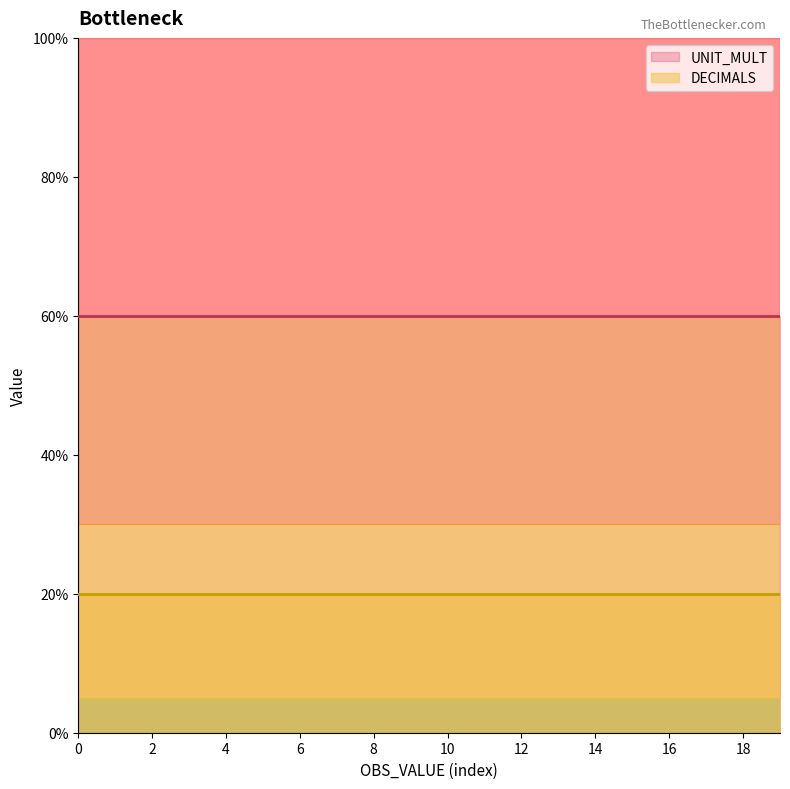

True or false: DECIMALS and UNIT_MULT intersect in this chart.

False